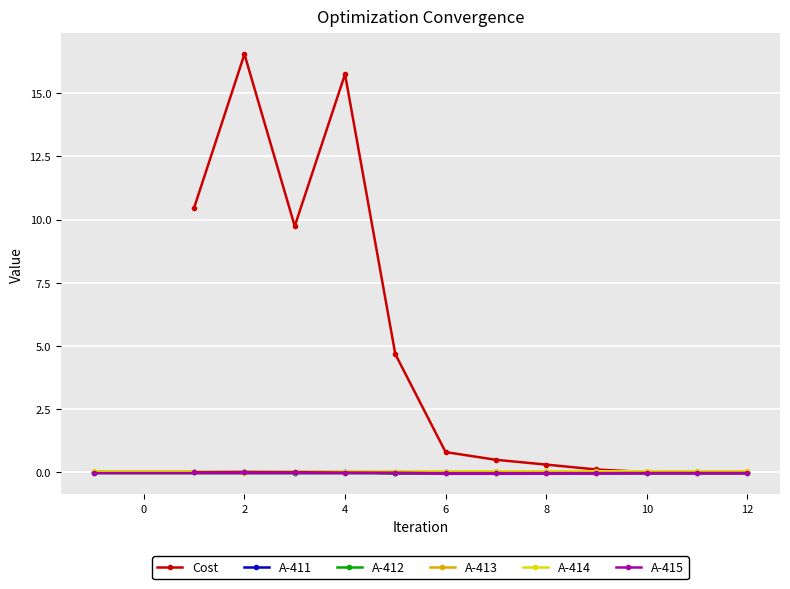

The value of A-414 at 11 is 0.1. True or false?

False